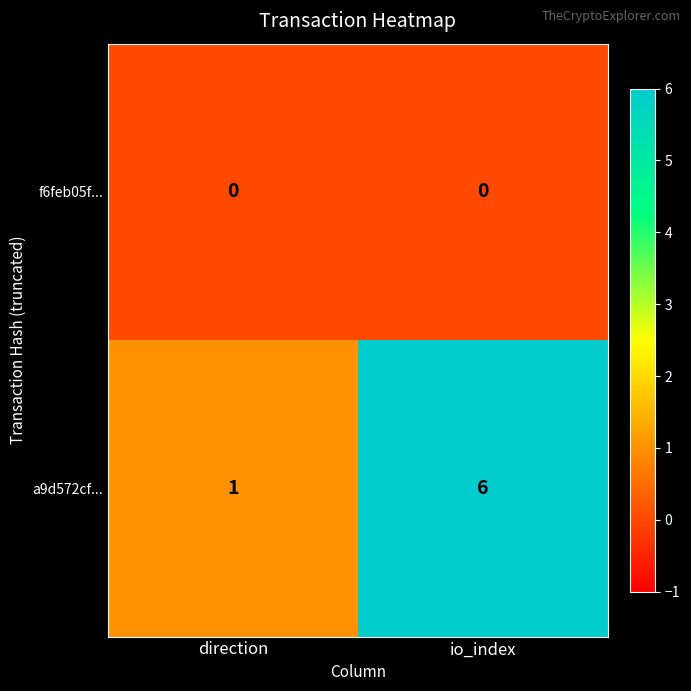

At io_index, list the series in order from smallest to largest.

f6feb05f..., a9d572cf...